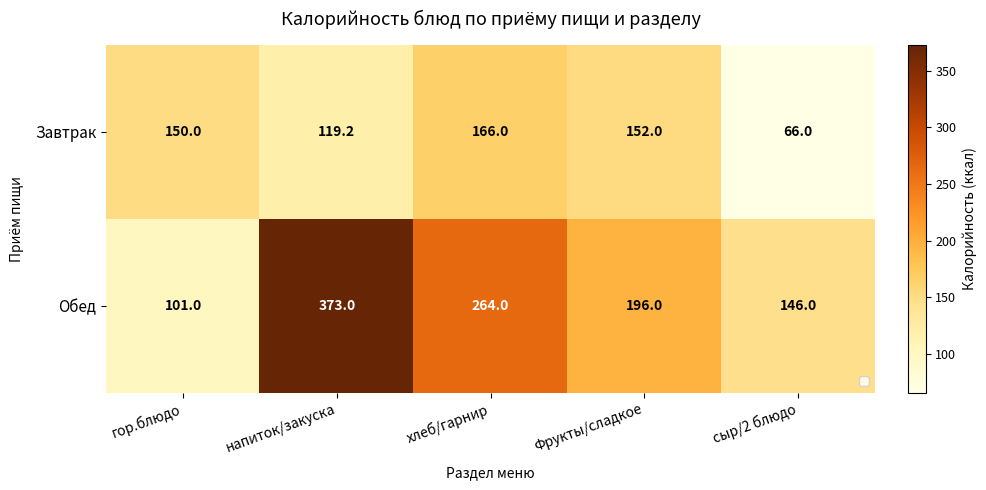

What is the average value of the Завтрак series?

130.6